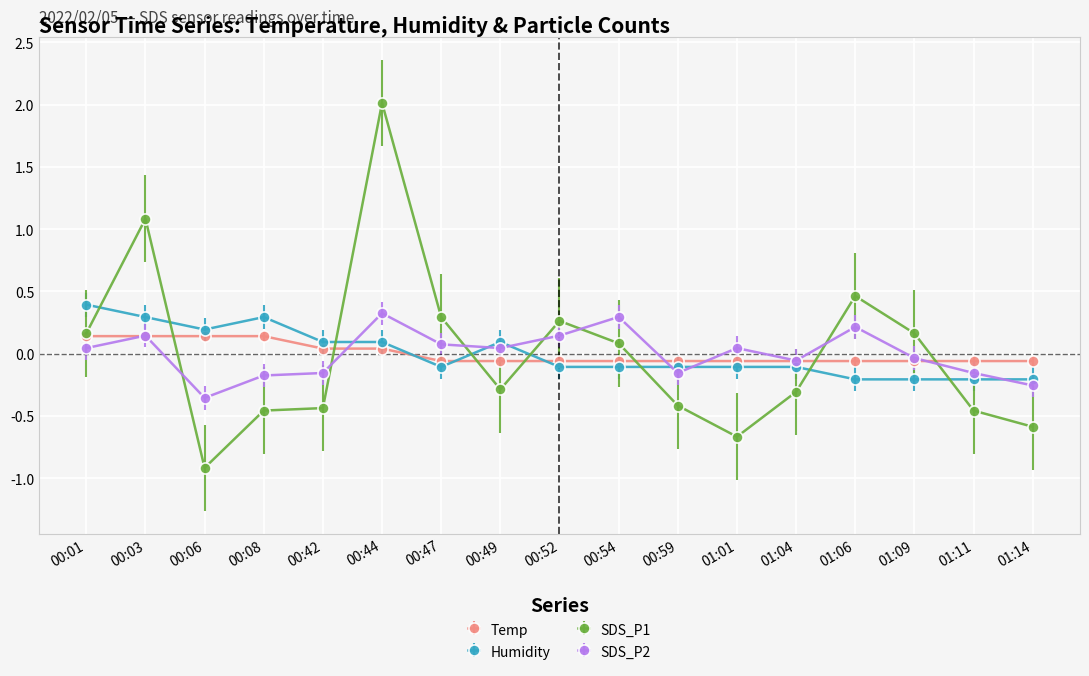

Which series has the widest spread of values?

SDS_P1